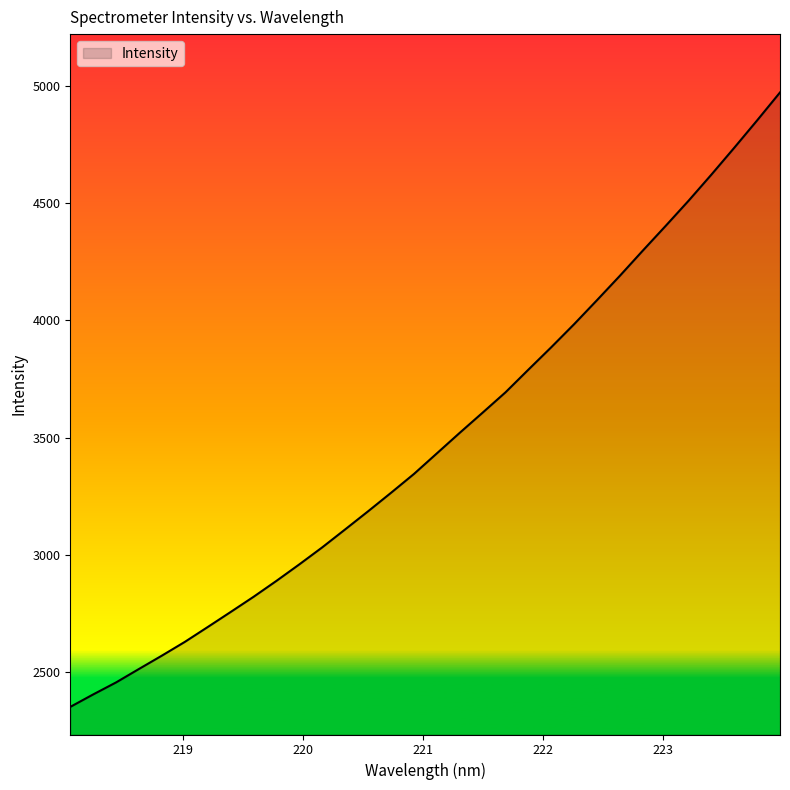

What is the minimum value shown in the chart?

2353.3